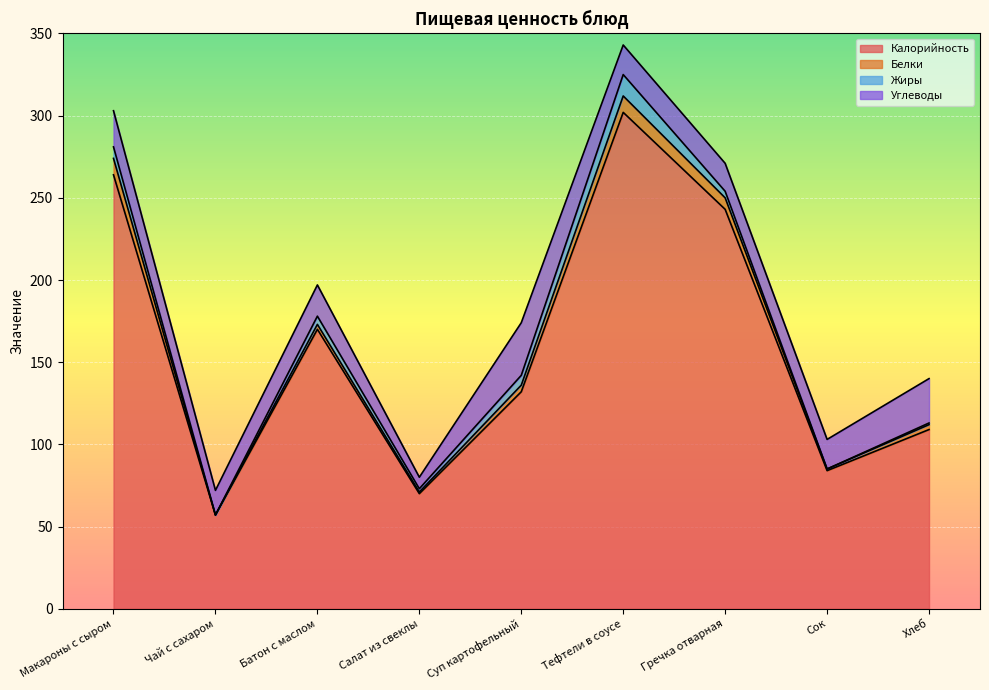

What is the maximum value for Жиры?

13